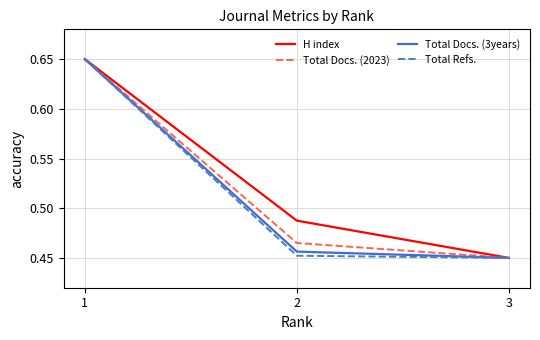

Which category has the lowest value in the Total Docs. (2023) series?

3